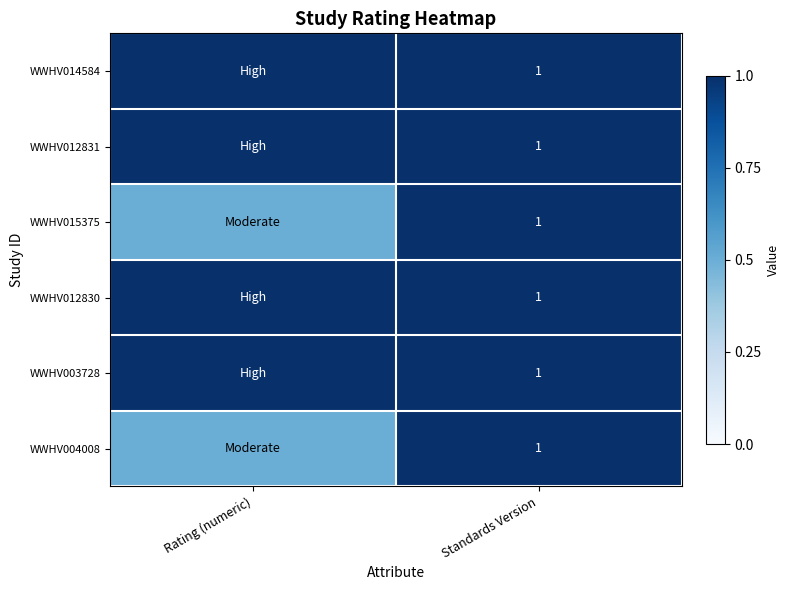

The WWHV004008 series shows 0.5 at Standards Version. True or false?

False